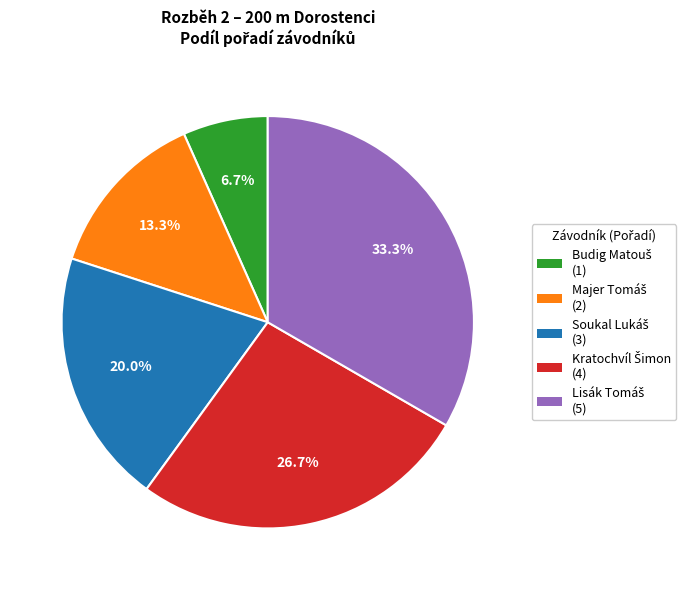

Does any single category account for the majority?

No